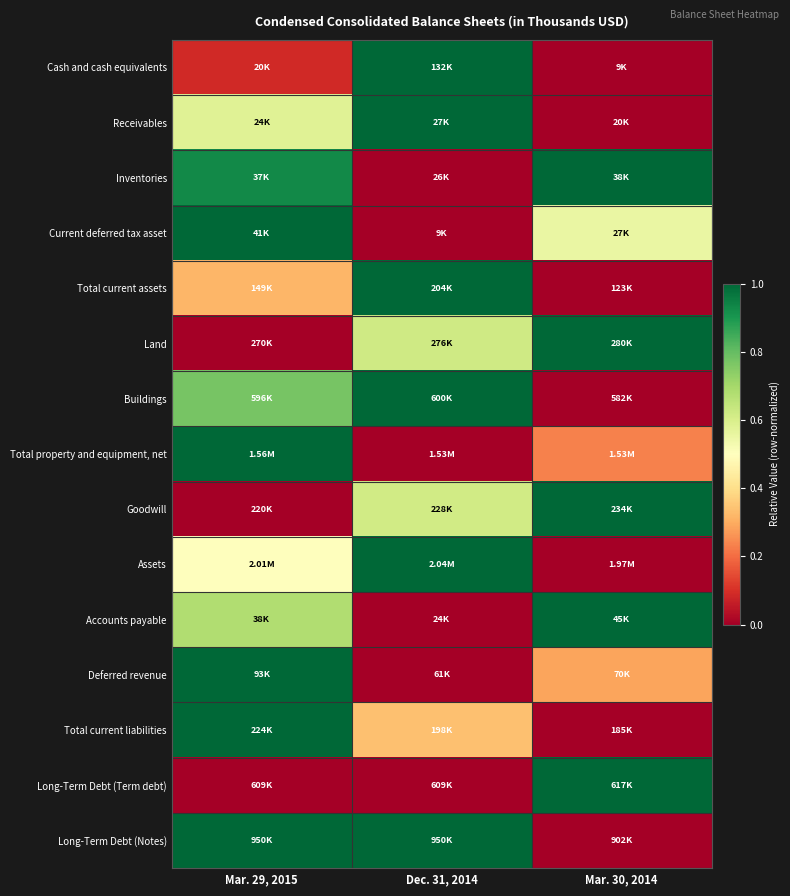

What is the spread (max minus min) of values at Mar. 30, 2014?

1.0